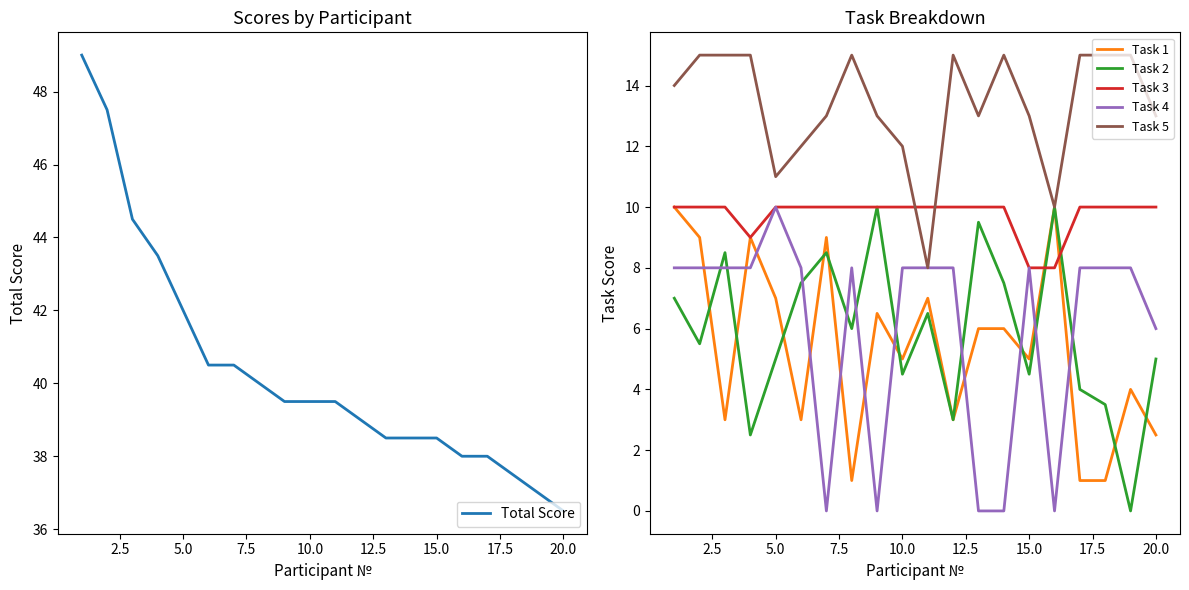

True or false: Task 3 has a value of 10.0 at 20.0.

True